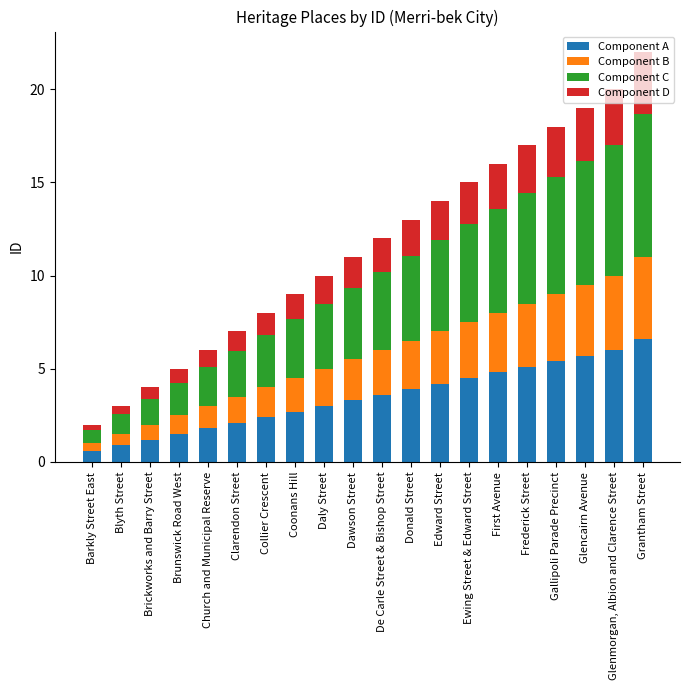

What is the total value across all series at Donald Street?

13.0